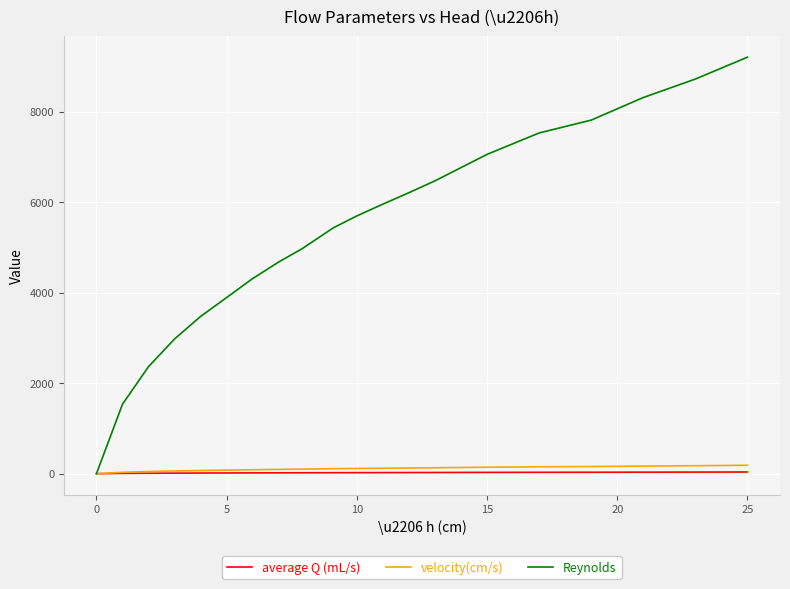

What is the maximum value shown in the chart?

9201.1